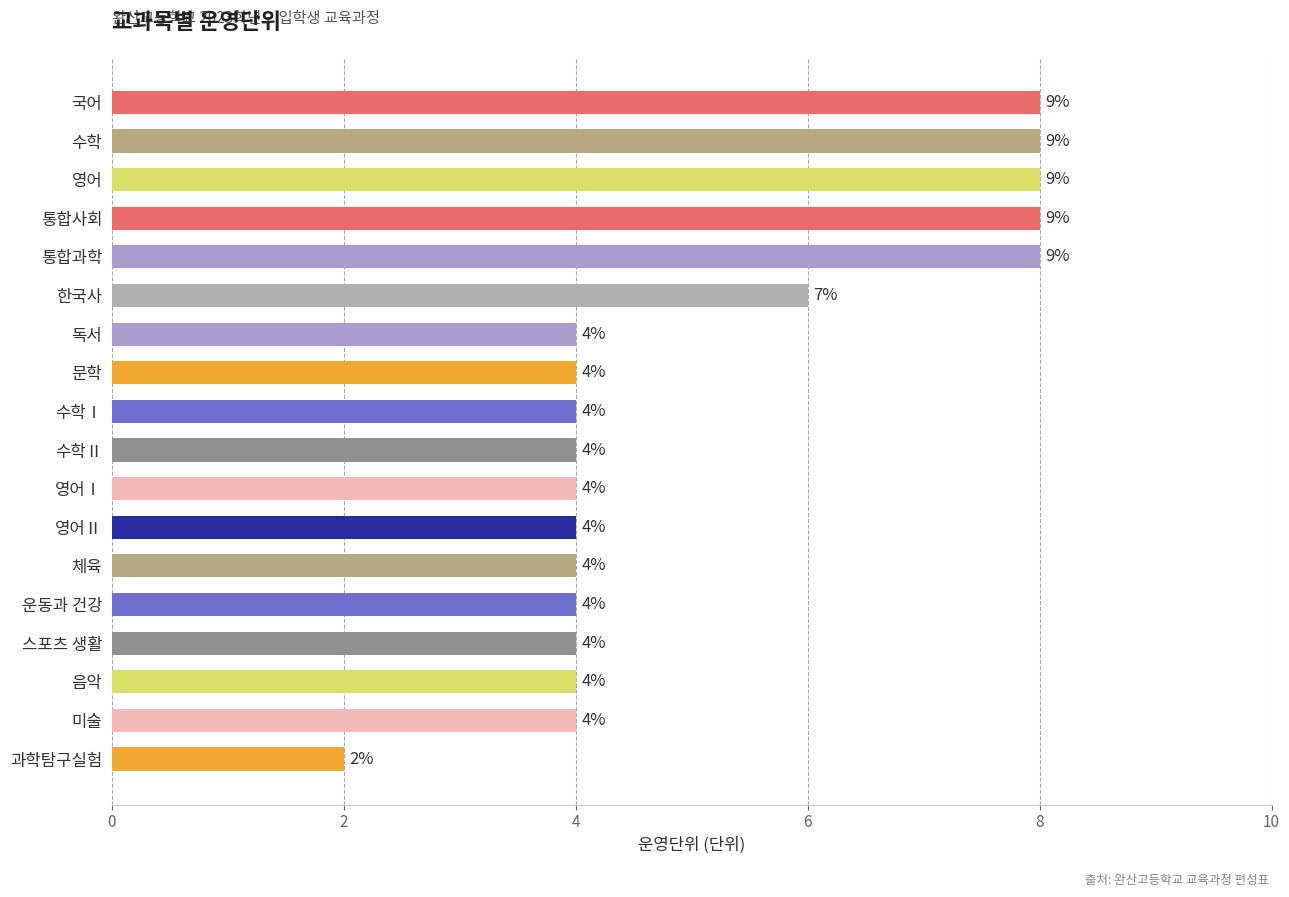

How many values are below 4?

1